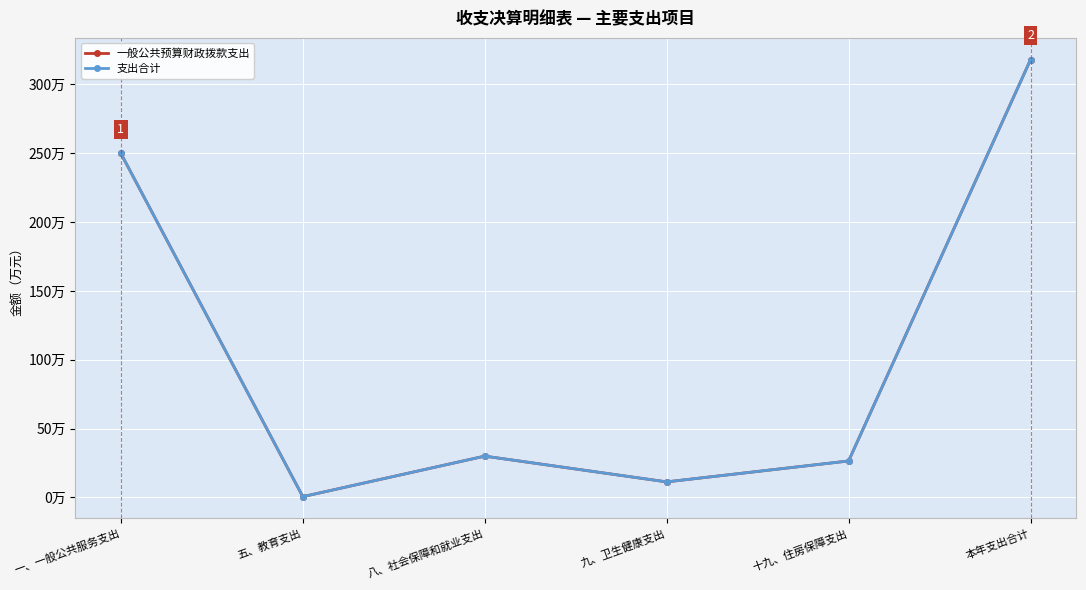

True or false: 支出合计 has a value of 8047.5 at 五、教育支出.

False